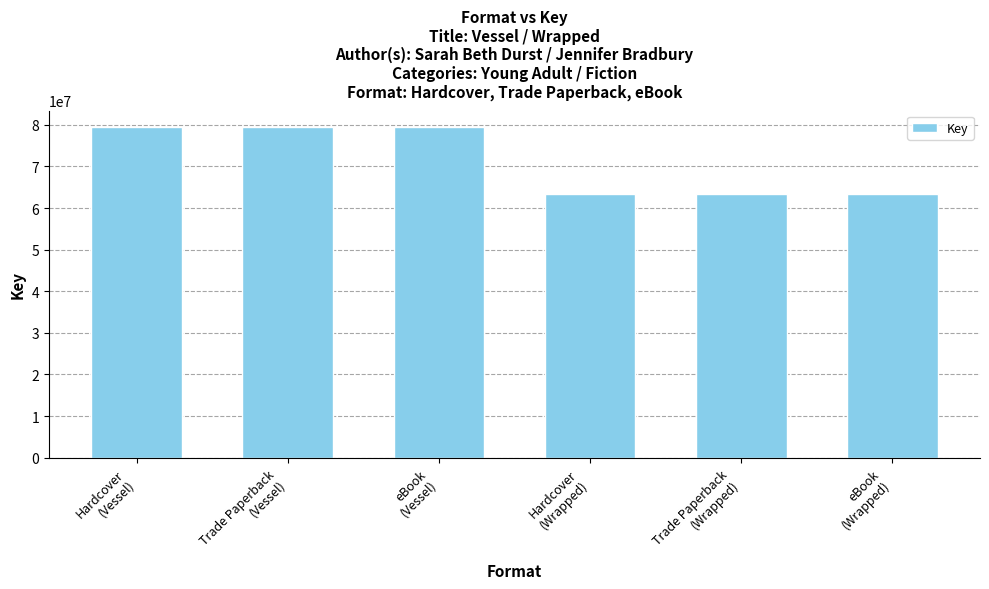

What is the approximate value at eBook
(Vessel), to the nearest 10?

79461620